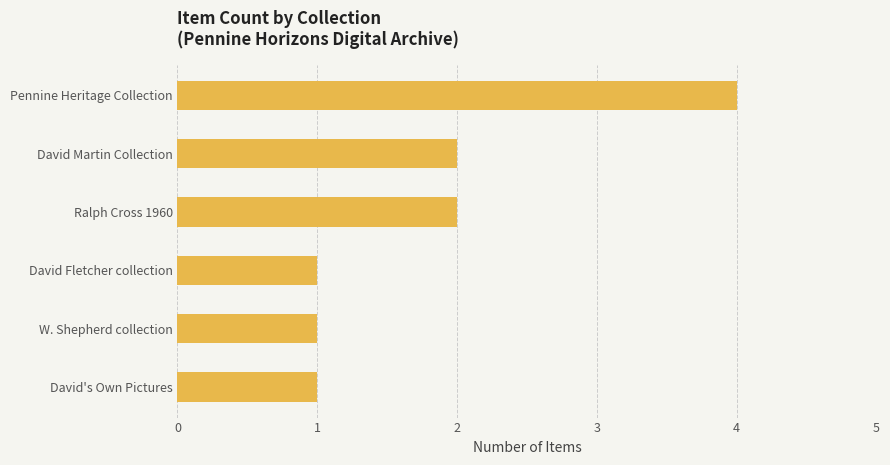

Approximately how many times larger is the value at Pennine Heritage Collection compared to David Fletcher collection?

4.0